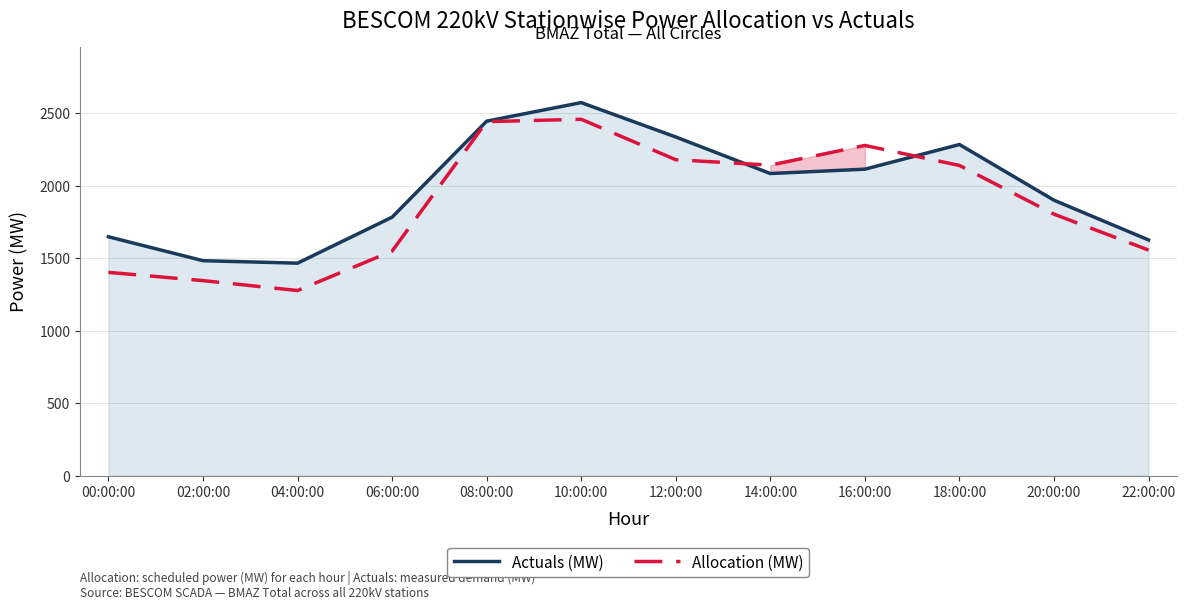

What is the value of the Actuals (MW) point at the 11th from the left?

1899.0